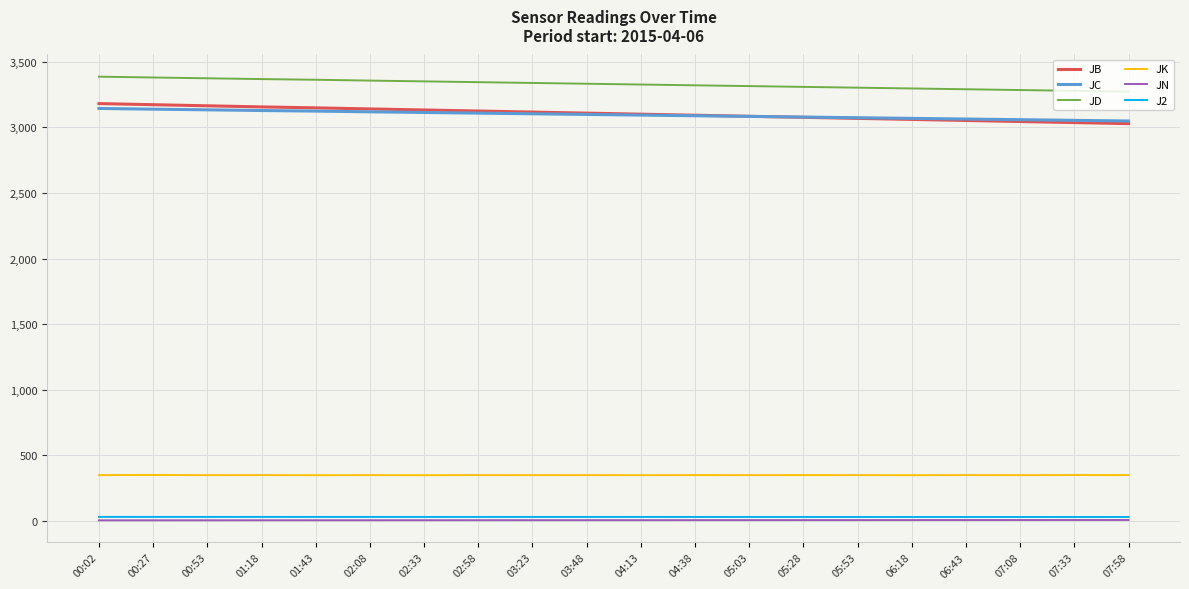

Which series has the largest total across all categories?

JD